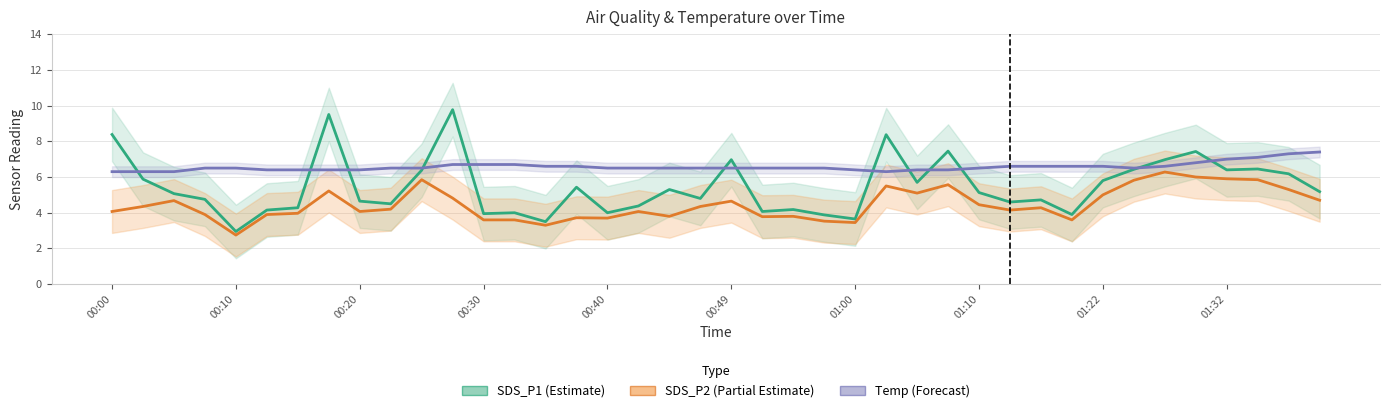

Reading left to right, transcribe all the data shown in this chart.

SDS_P1 (Estimate): 8.4	5.9	5.1	4.8	3.0	4.2	4.3	9.5	4.7	4.5	6.4	9.8	4.0	4.0	3.5	5.4	4.0	4.4	5.3	4.8	7.0	4.1	4.2	3.9	3.6	8.4	5.7	7.5	5.1	4.6	4.7	3.9	5.8	6.4	7.0	7.4	6.4	6.5	6.2	5.2
SDS_P2 (Partial Estimate): 4.1	4.3	4.7	3.9	2.8	3.9	4.0	5.2	4.1	4.2	5.8	4.8	3.6	3.6	3.3	3.7	3.7	4.1	3.8	4.3	4.7	3.8	3.8	3.5	3.5	5.5	5.1	5.6	4.5	4.2	4.3	3.6	5.0	5.8	6.3	6.0	5.9	5.8	5.3	4.7
Temp (Forecast): 6.3	6.3	6.3	6.5	6.5	6.4	6.4	6.4	6.4	6.5	6.5	6.7	6.7	6.7	6.6	6.6	6.5	6.5	6.5	6.5	6.5	6.5	6.5	6.5	6.4	6.3	6.4	6.4	6.5	6.6	6.6	6.6	6.6	6.5	6.6	6.8	7.0	7.1	7.3	7.4